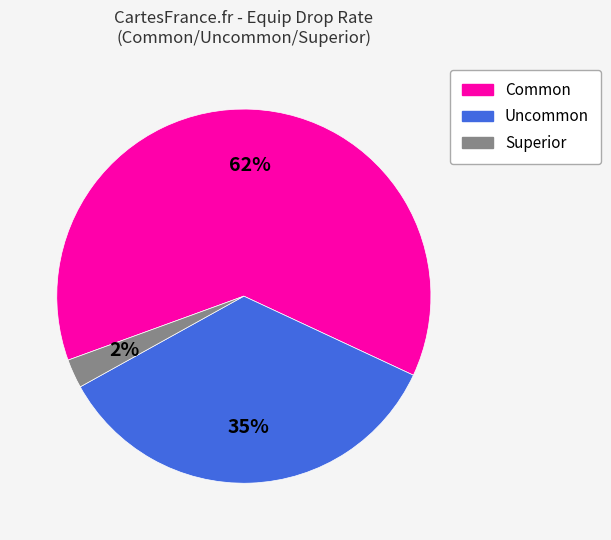

What is the largest slice in the pie chart?

Common